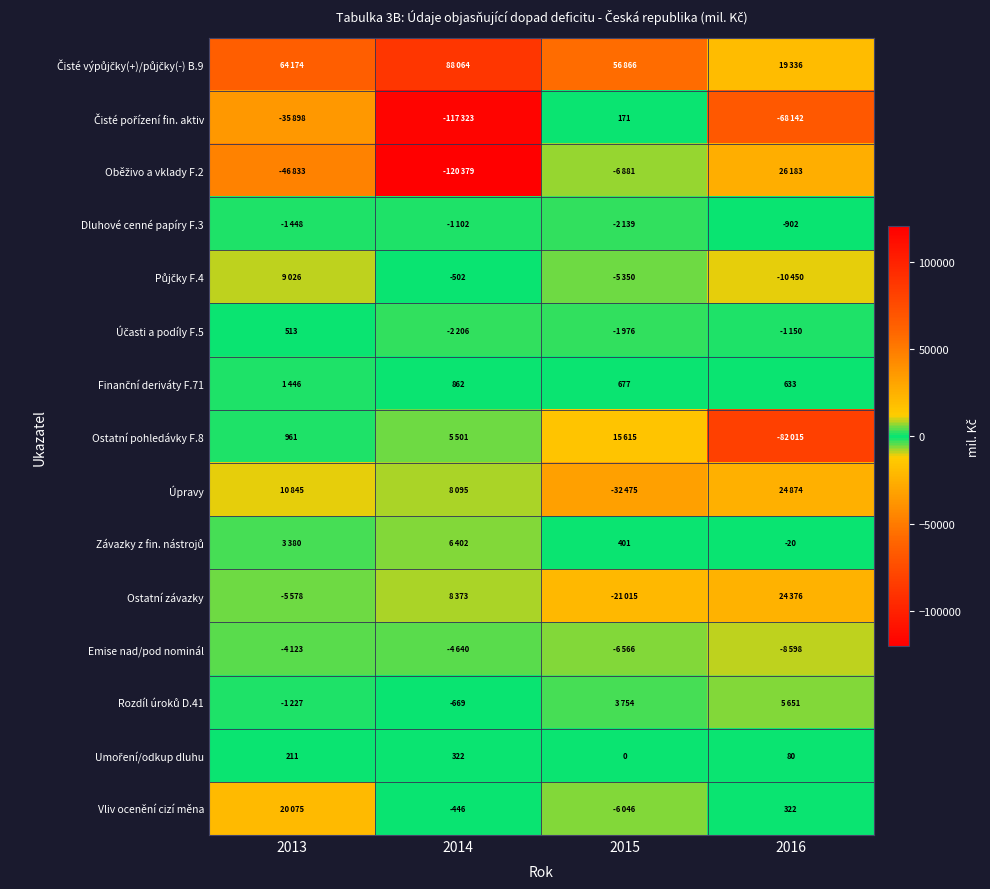

List the labels in order of Čisté výpůjčky(+)/půjčky(-) B.9 value, smallest first.

2016, 2015, 2013, 2014